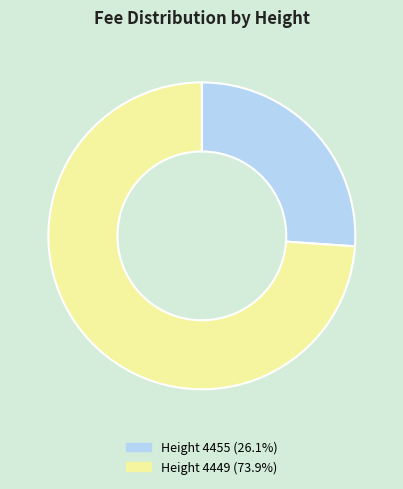

What is the ratio of the value at Height 4449 (73.9%) to the value at Height 4455 (26.1%)?

2.8